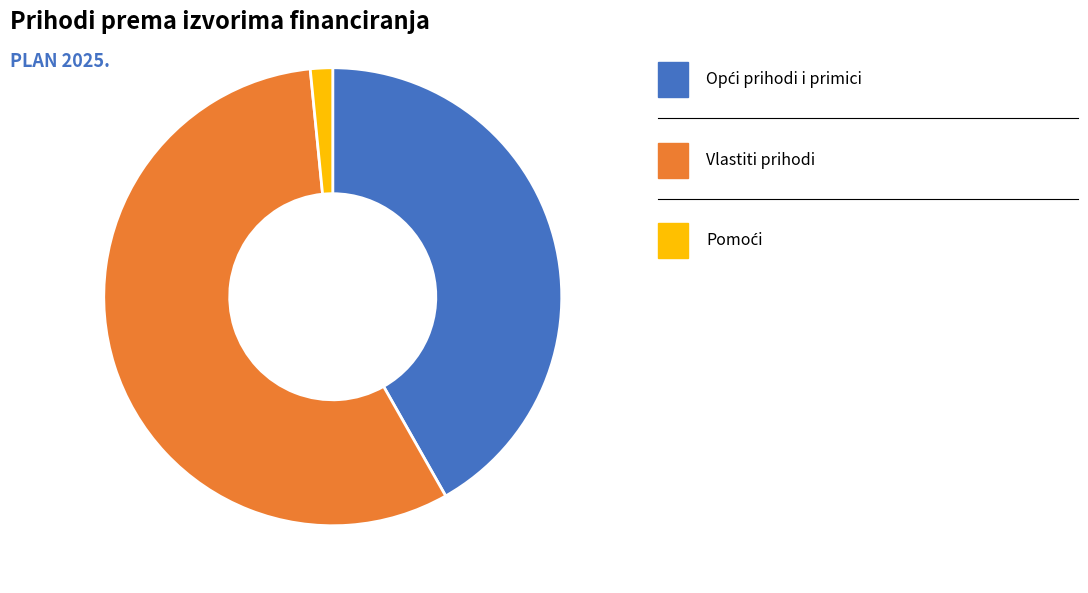

Is there any slice that represents more than half of the pie?

Yes